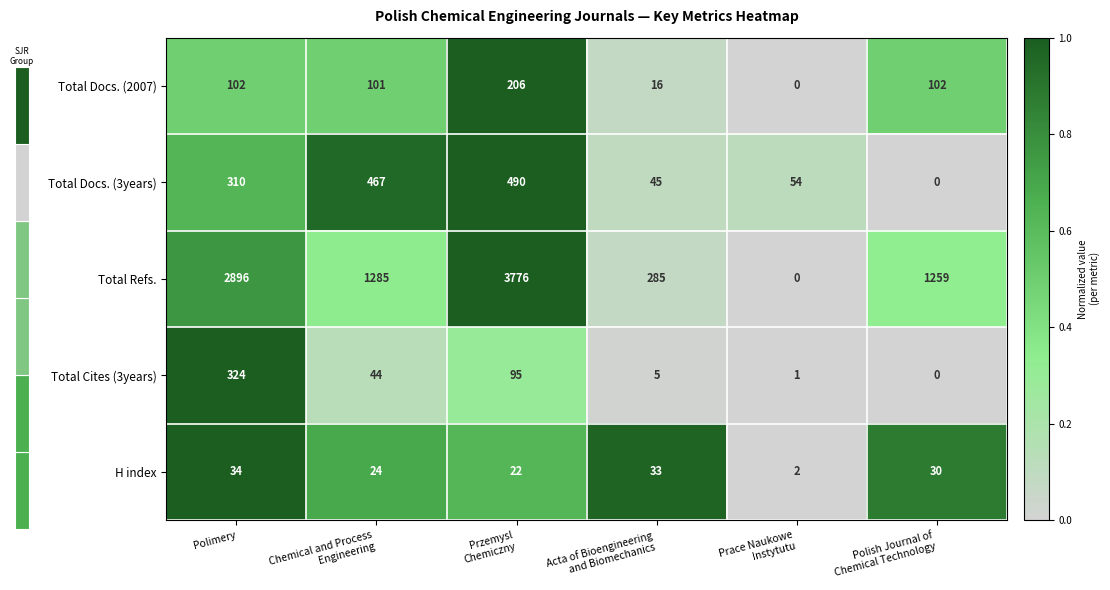

Rank the series by their maximum value, from highest to lowest.

Total Refs., Total Docs. (3years), Total Cites (3years), Total Docs. (2007), H index